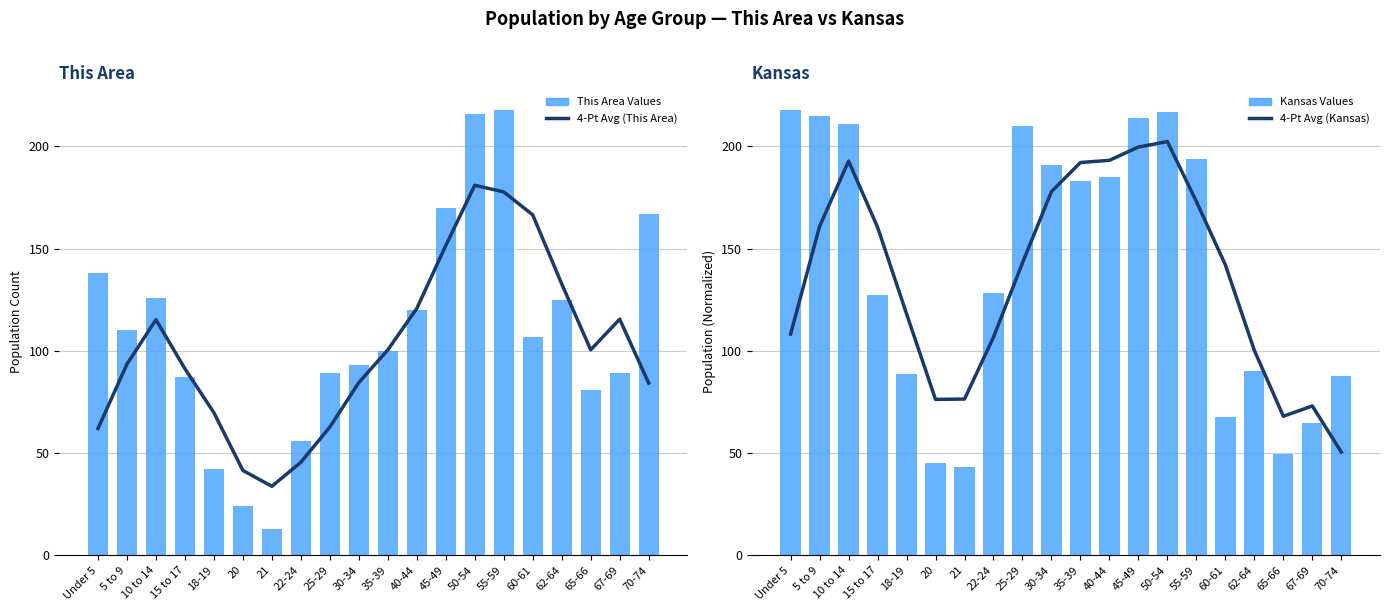

What is the label of the 14th bar from the left?

50-54